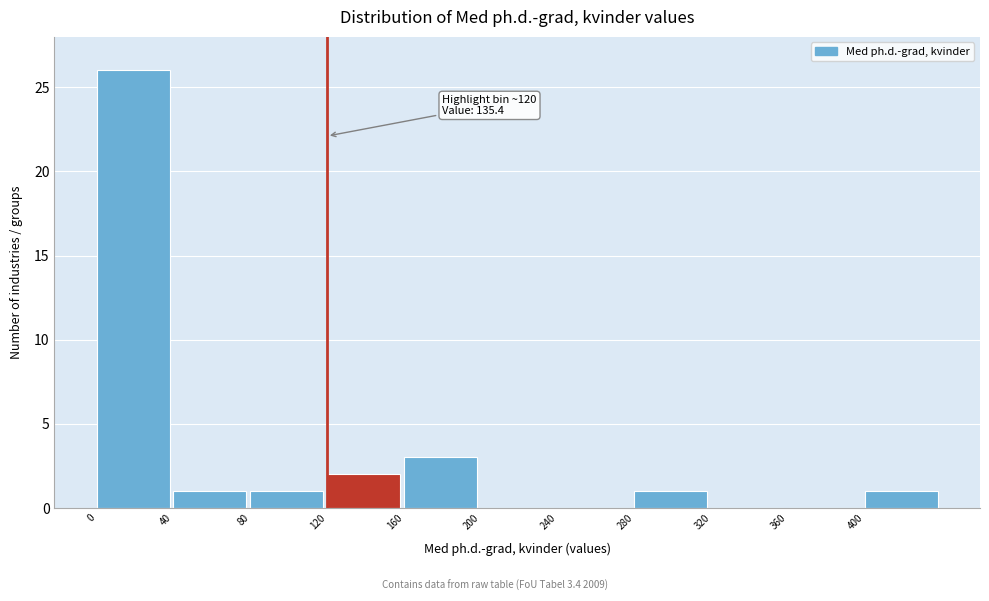

Over which range of the x-axis is the bar tallest?

0 to 40